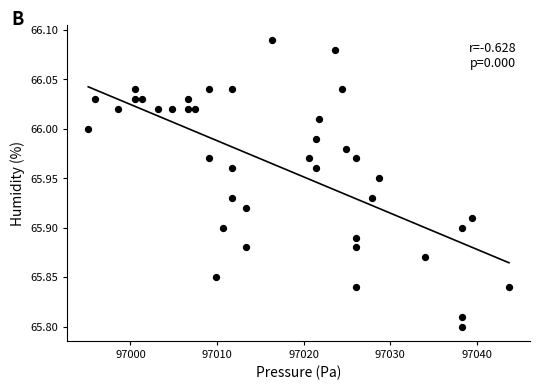

What is the range of X values (max minus min)?

48.6